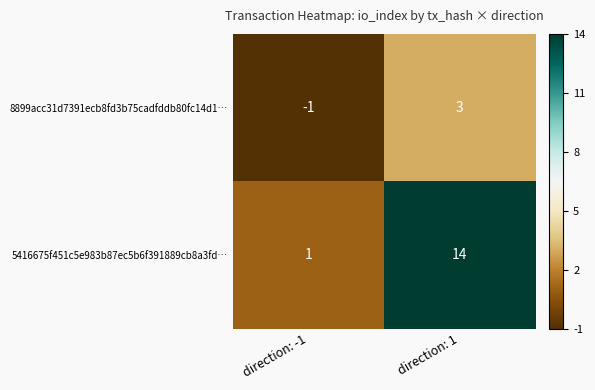

What is the spread (max minus min) of values at direction: -1?

2